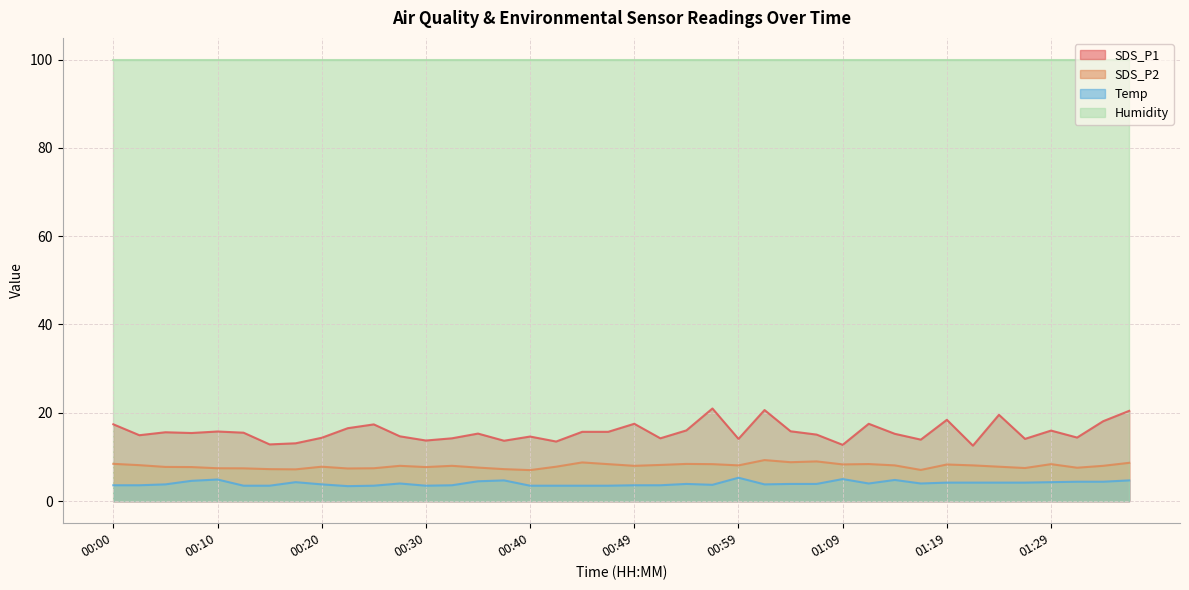

Count the number of data series in this chart.

4